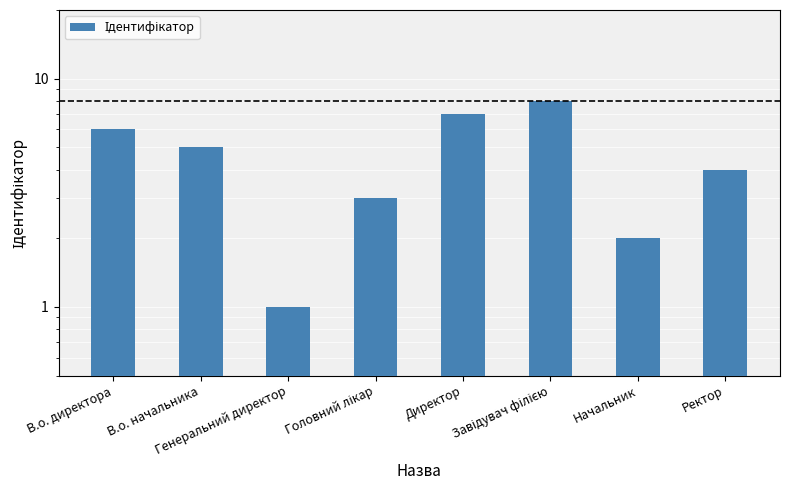

Reading left to right, extract all data points from this chart.

6	5	1	3	7	8	2	4